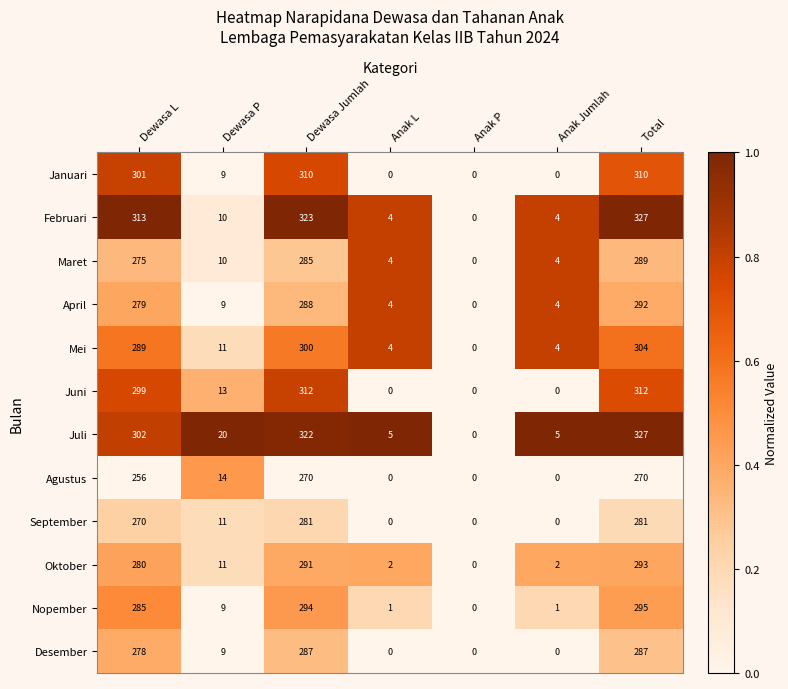

Is it true that Juli equals 437 at Dewasa Jumlah?

False